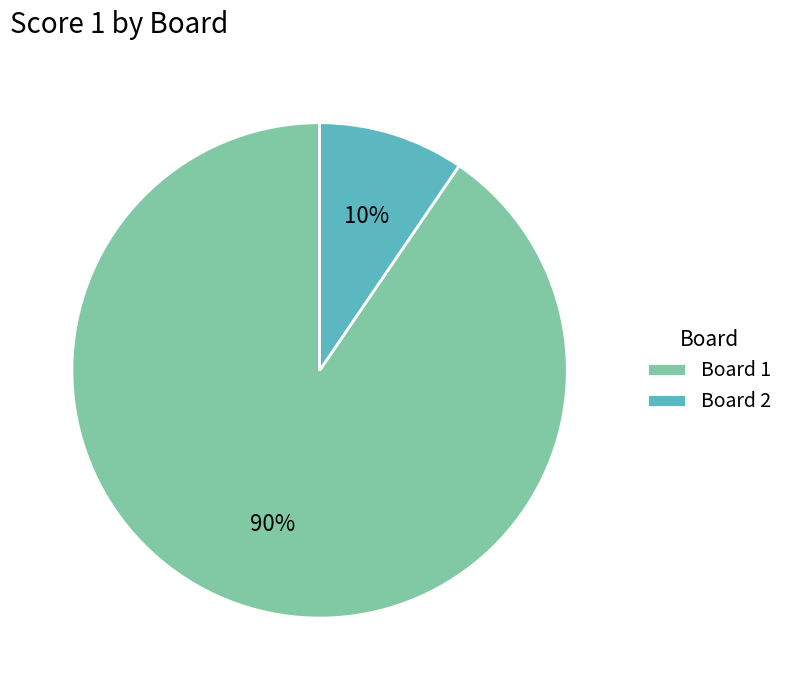

Rank the categories by value from highest to lowest.

Board 1, Board 2